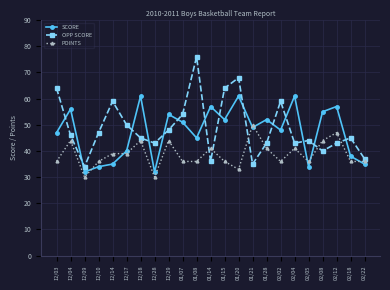

Which series has the largest total across all categories?

OPP SCORE